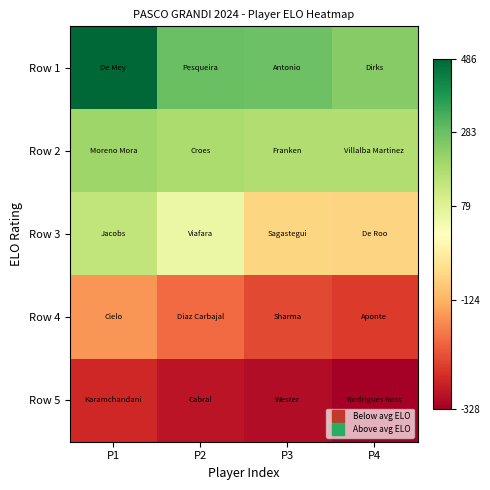

What is the total value across all series at P2?

12.8